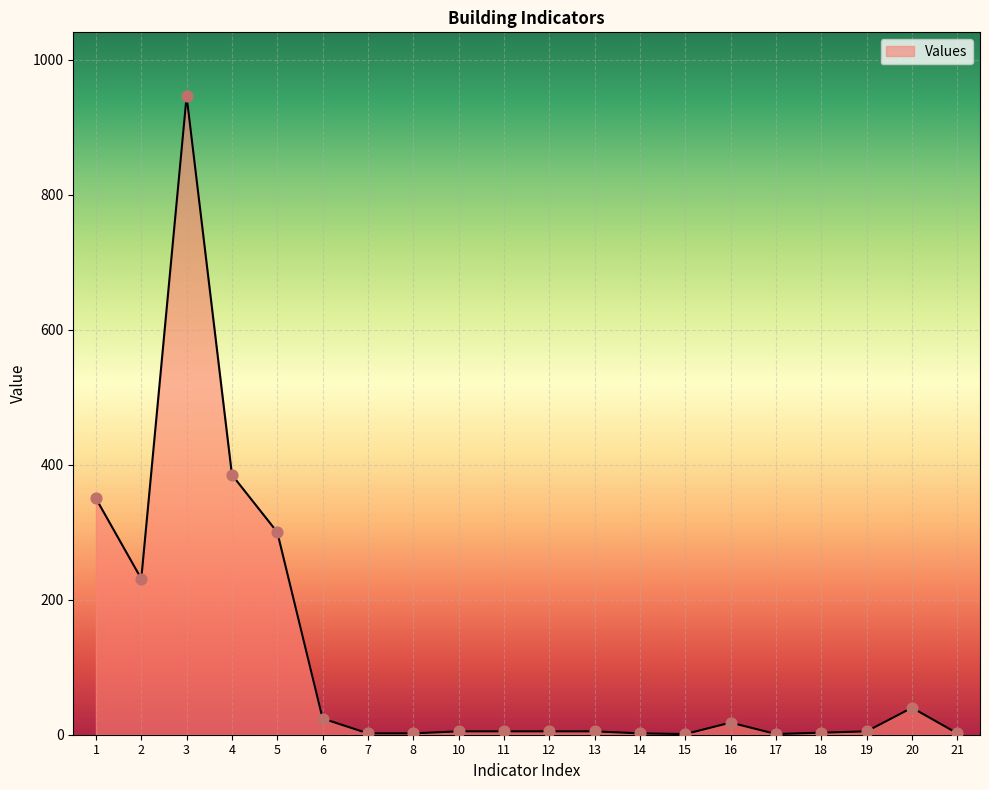

Between 7 and 5, which is larger?

5